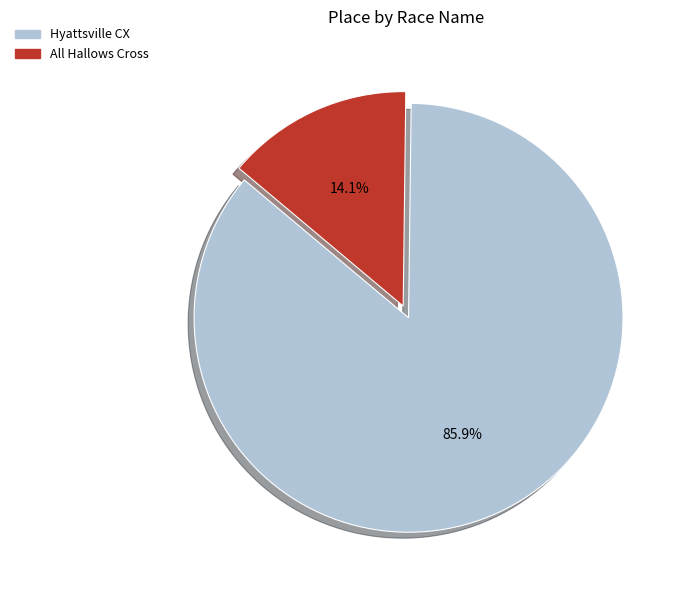

Which category has the smallest portion of the pie?

All Hallows Cross